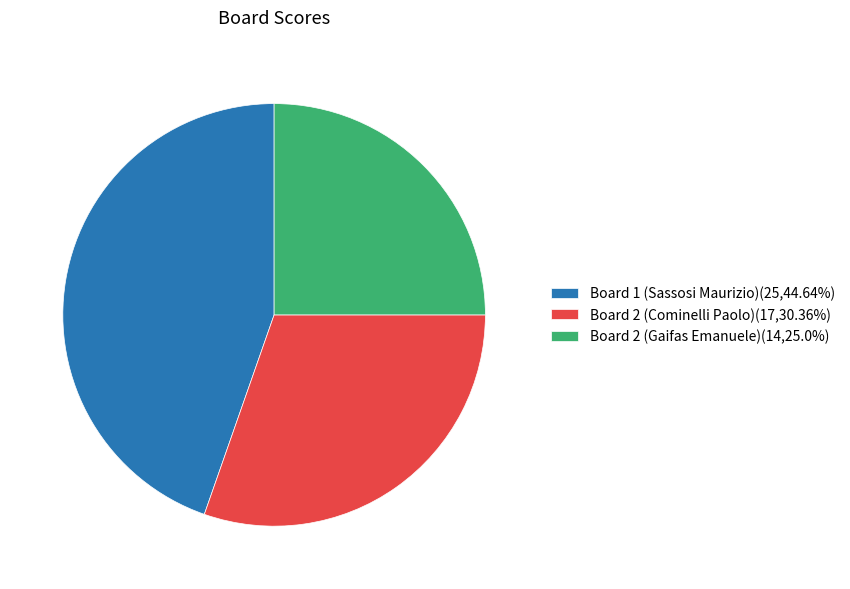

Rank the categories by value from lowest to highest.

Board 2 (Gaifas Emanuele), Board 2 (Cominelli Paolo), Board 1 (Sassosi Maurizio)